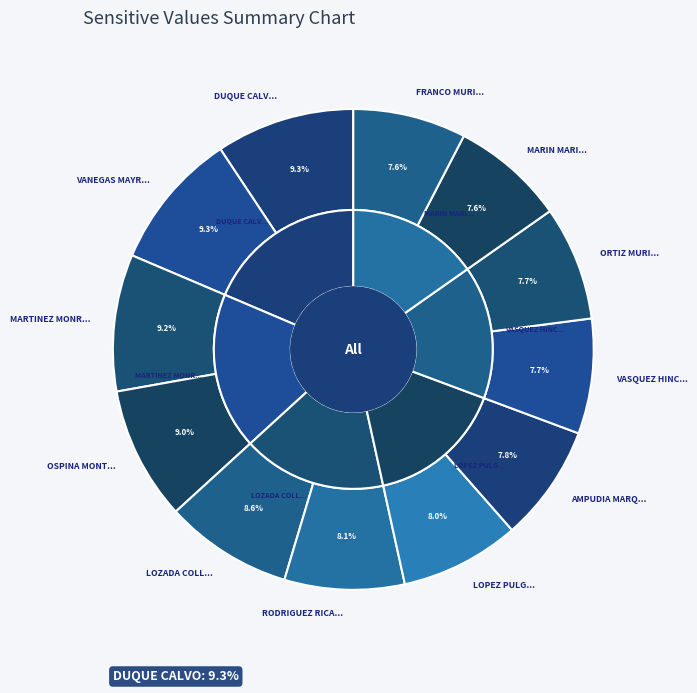

The LOZADA COLLO LUZ ESMILDA slice represents 9% of the pie. True or false?

True